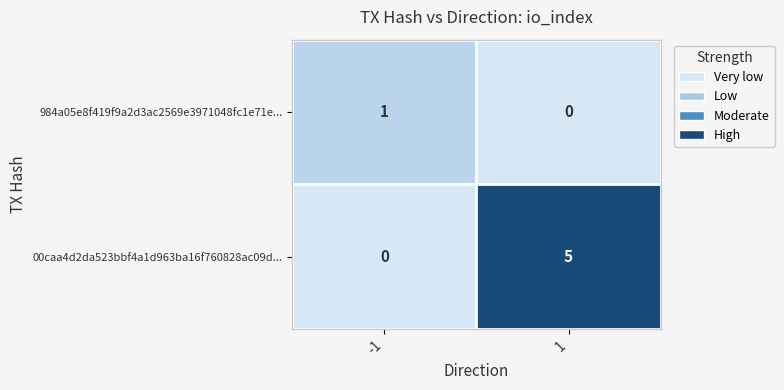

True or false: 00caa4d2da523bbf4a1d963ba16f760828ac09d... has a value of 2 at 1.

False